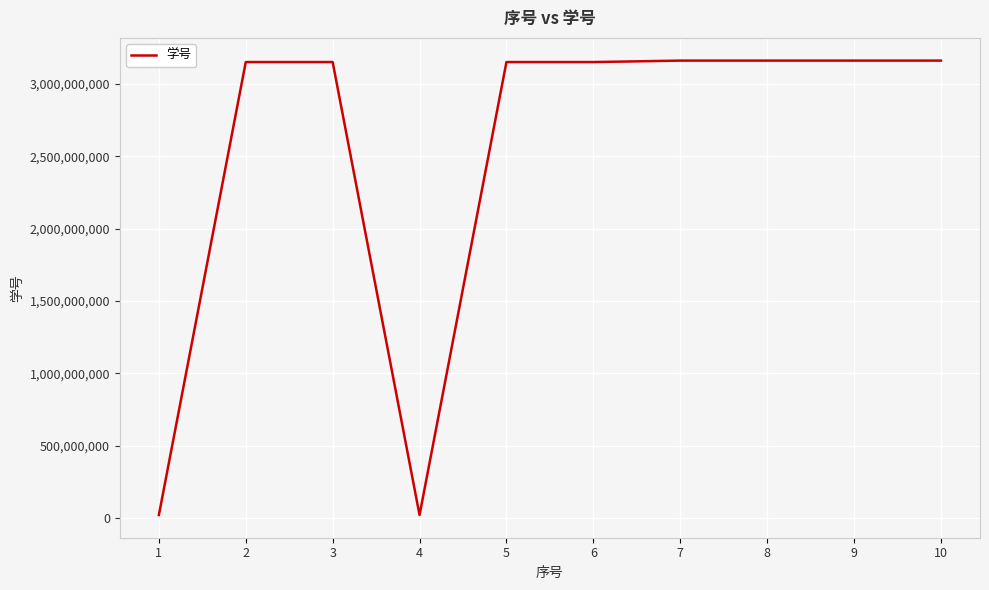

What is the maximum value shown in the chart?

3160103972